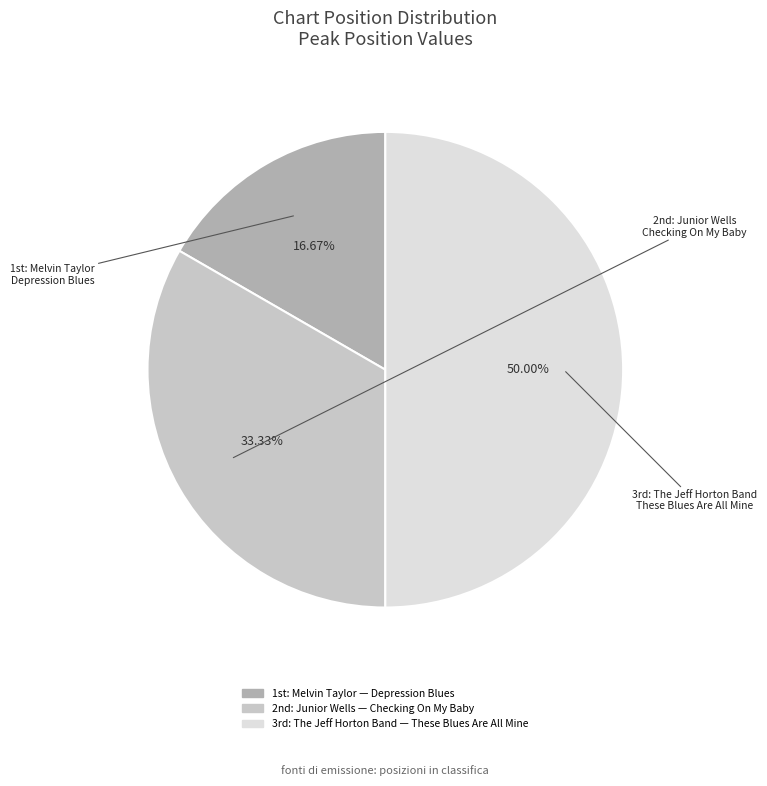

How many segments does this pie chart have?

3